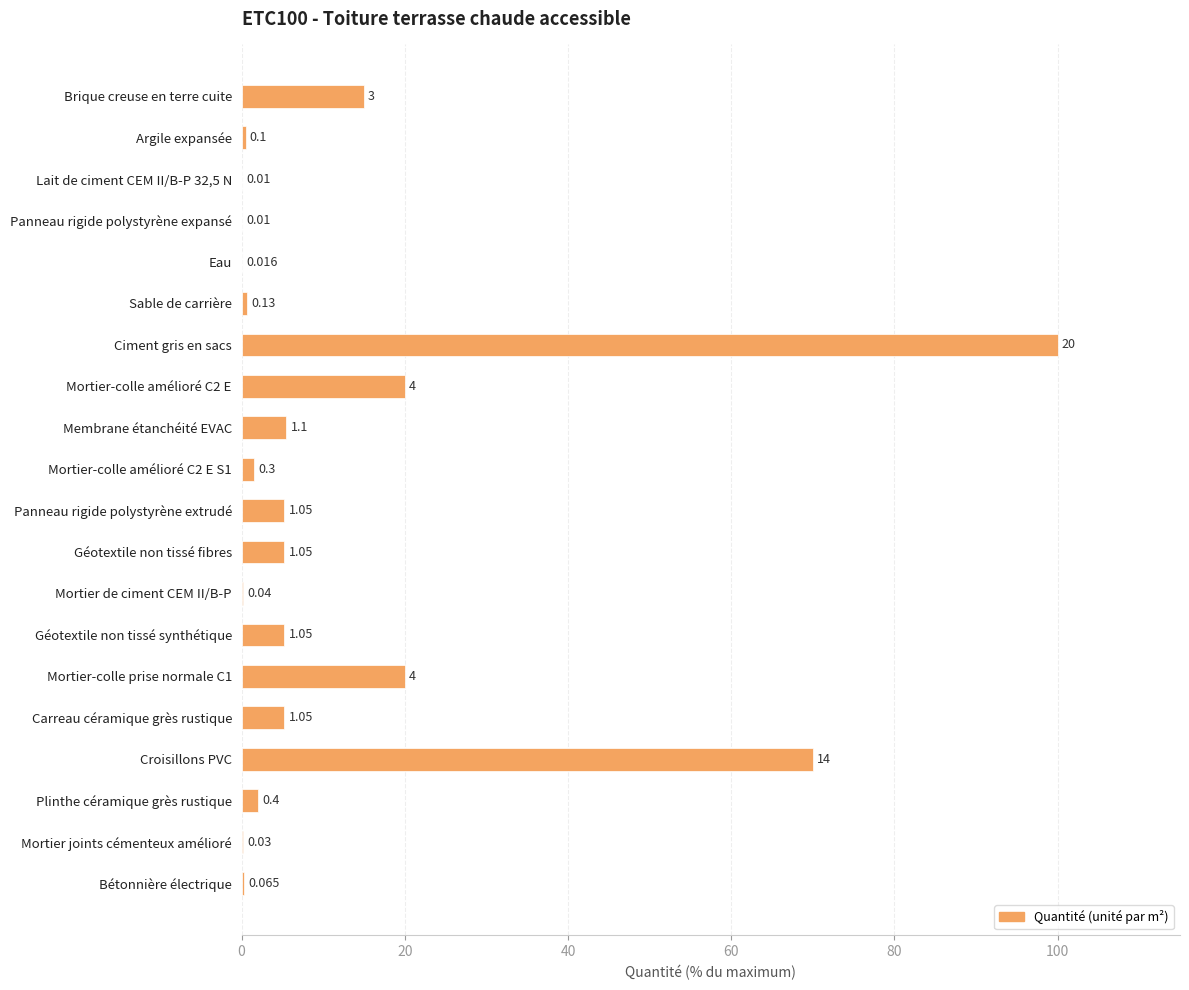

At which label is the value closest to 50?

Croisillons PVC